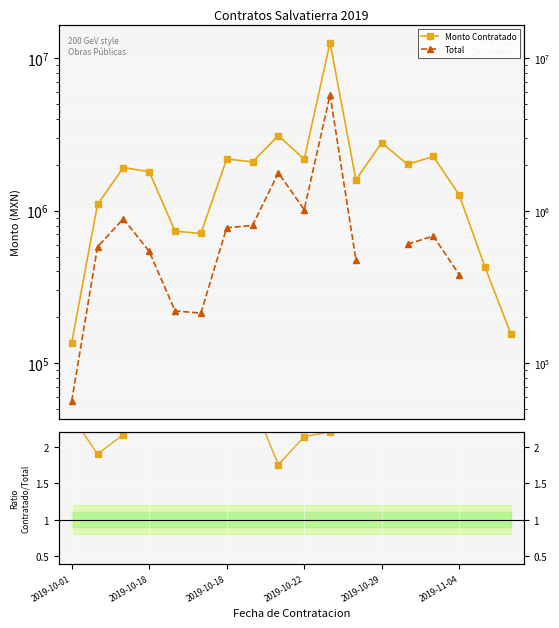

Between 2019-10-18 and 2019-10-22, which series saw the biggest shift?

Monto Contratado